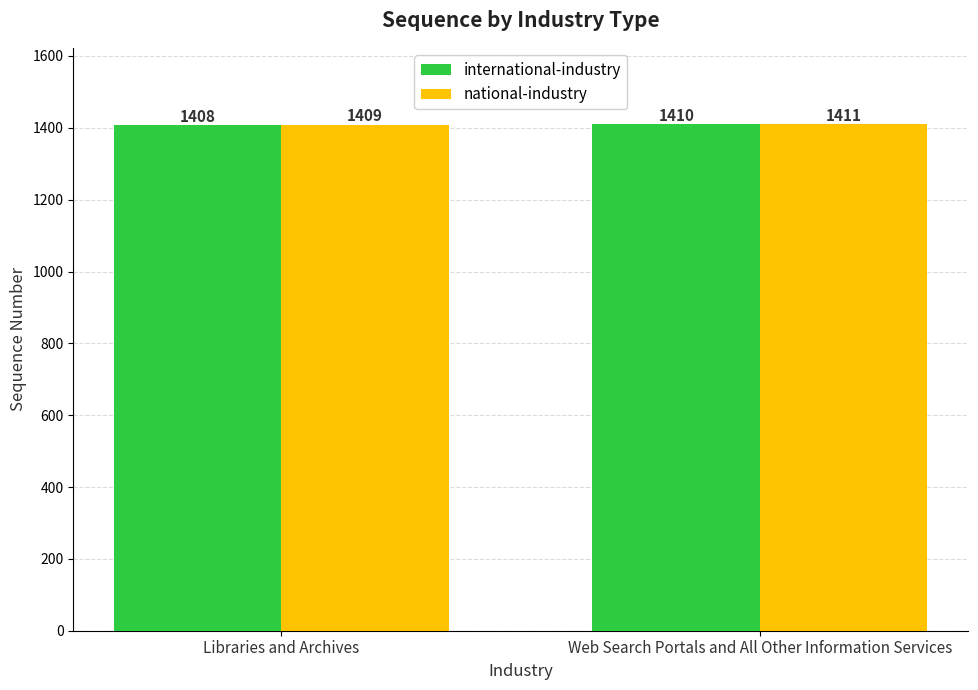

What is the difference between the maximum and minimum values in the international-industry series?

2